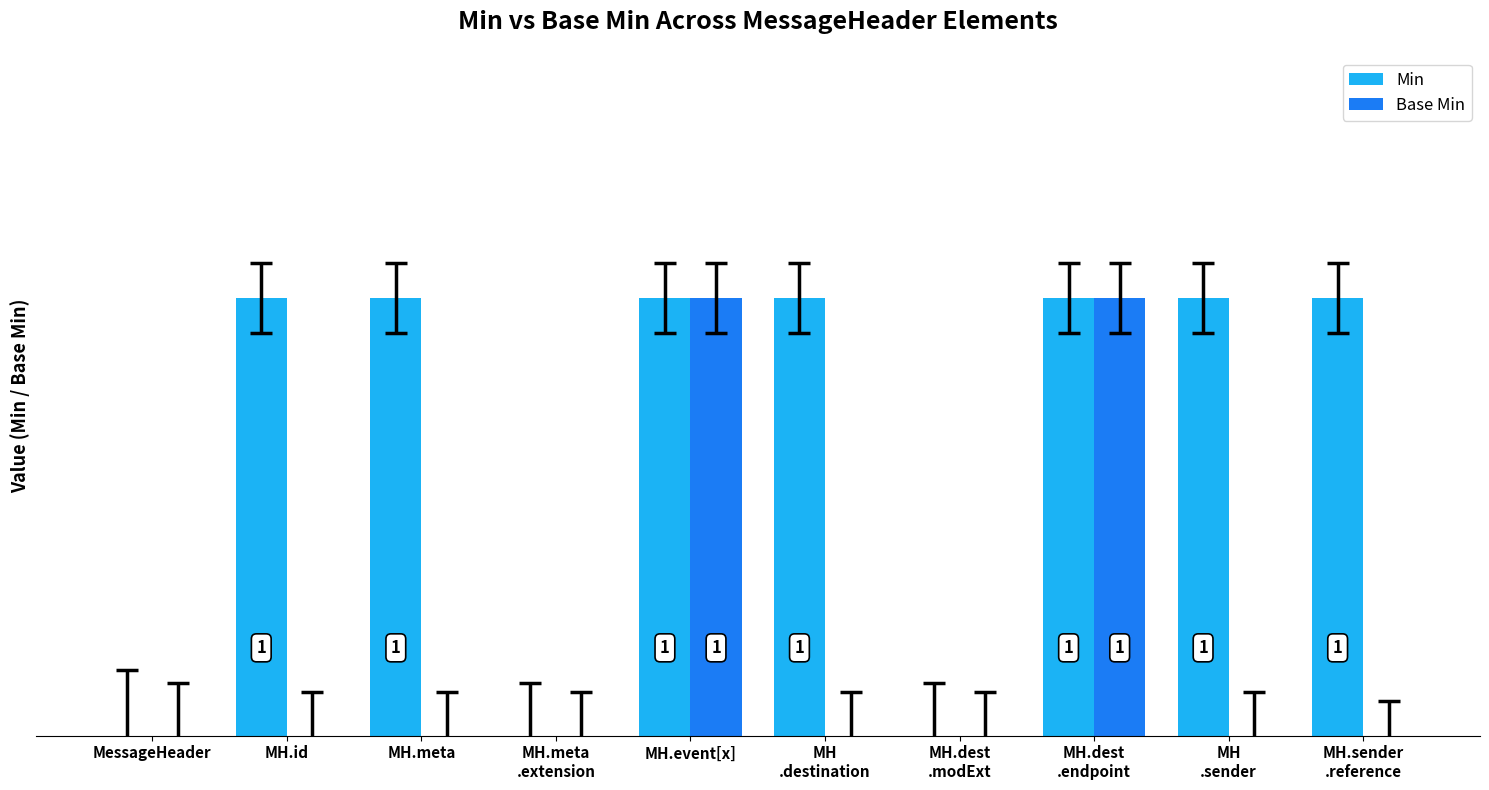

Is it true that Min equals 1 at MH.meta?

True